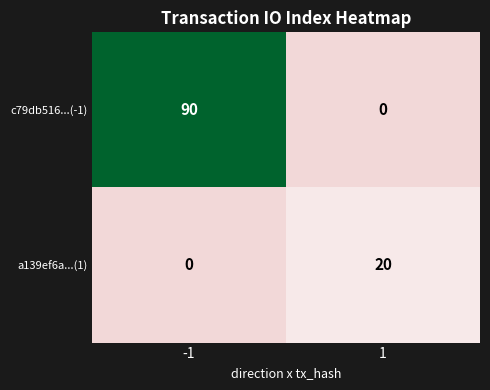

Which series has the largest total across all categories?

c79db516...(-1)